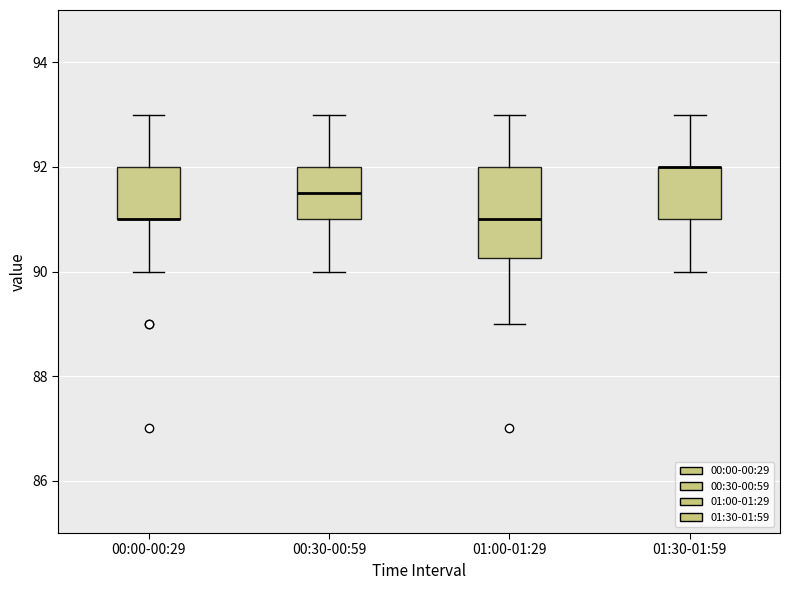

Reading left to right, read every box against the y-axis: the position of its median line, the range the box covers, and the ends of its whiskers. The values are not printed on the chart, so give them approximately, as read against the axis.

00:00-00:29: median 91.0 (drawn on the box's lower edge), box 91.0 to 92.0, whiskers 90.0 to 93.0
00:30-00:59: median 91.6, box 91.0 to 92.0, whiskers 90.0 to 93.0
01:00-01:29: median 91.0, box 90.2 to 92.0, whiskers 89.0 to 93.0
01:30-01:59: median 92.0 (drawn on the box's upper edge), box 91.0 to 92.0, whiskers 90.0 to 93.0